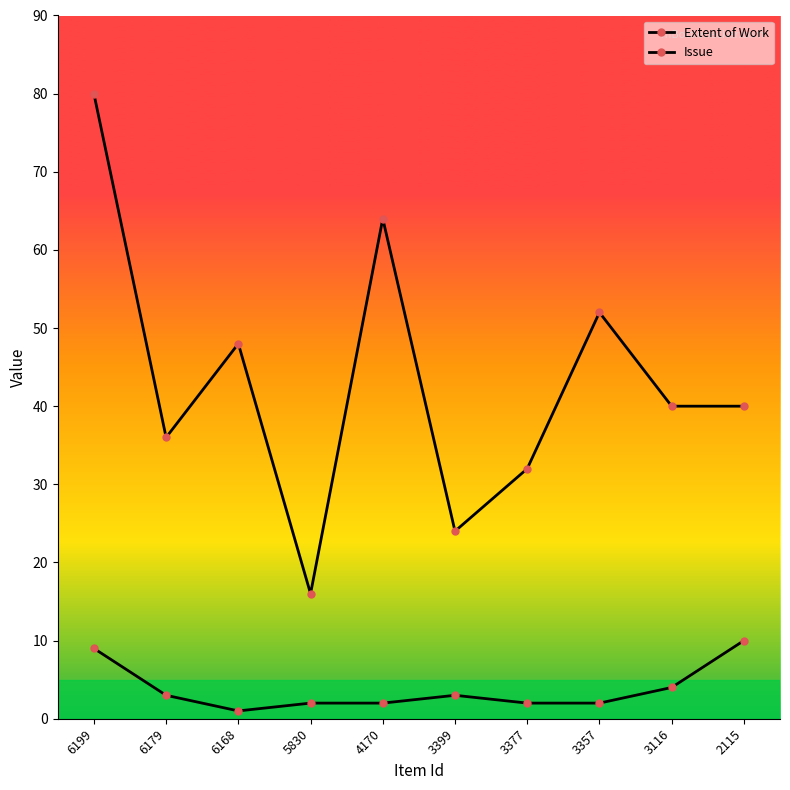

What is the approximate value of Issue at 6168?

1